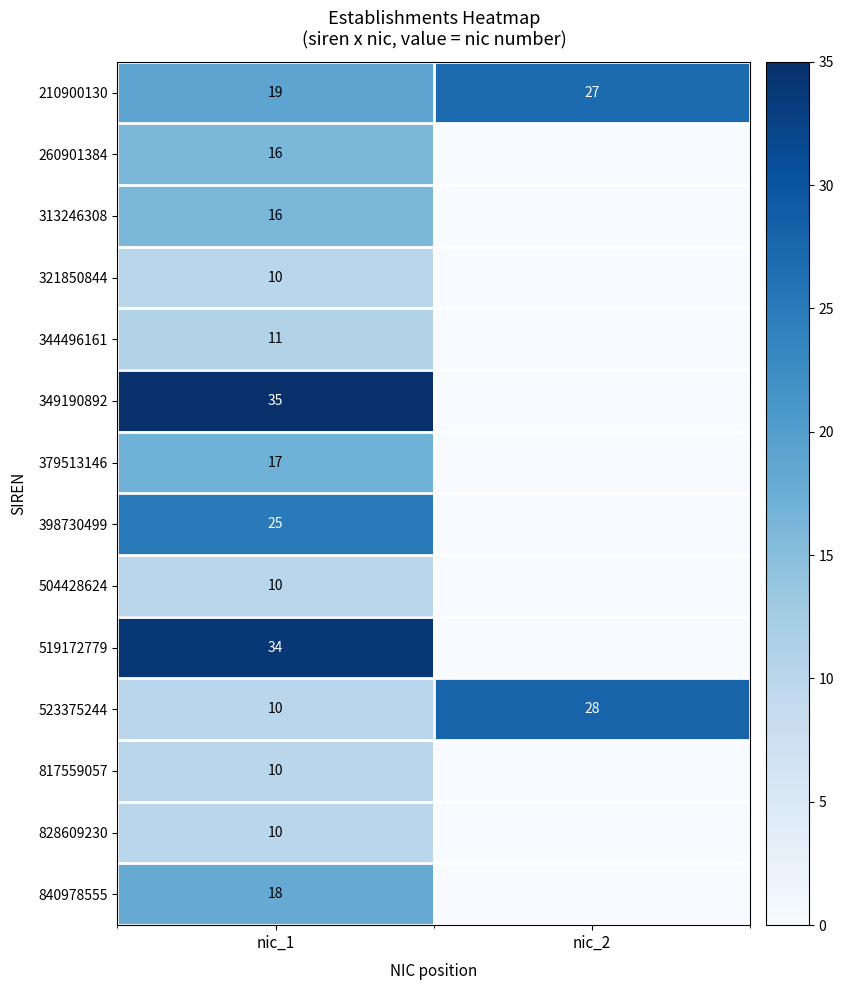

Is it true that 260901384 equals 11 at nic_1?

False